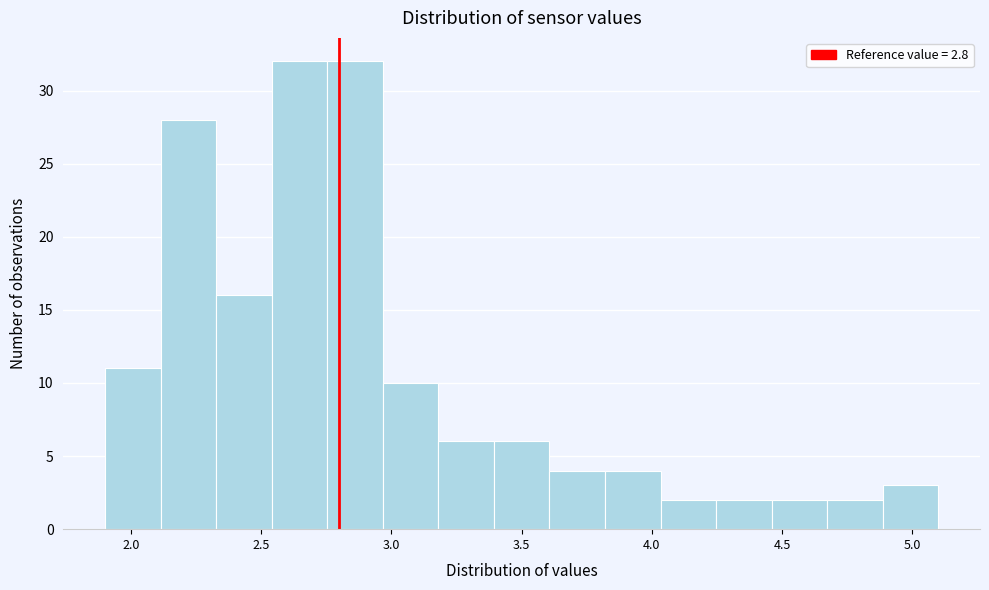

What is the height of the bar covering 2.95 to 3.20 on the x-axis? Neither the bar edges nor the heights are printed on the chart, so give them approximately, as read against the axes.

10